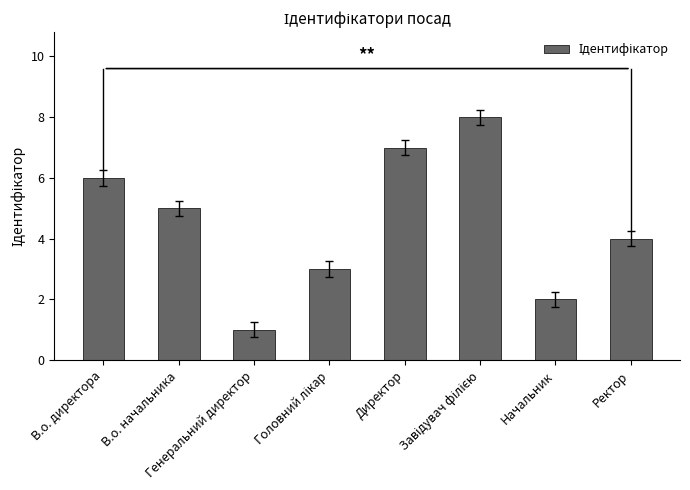

At which label does the data first exceed 5?

В.о. директора